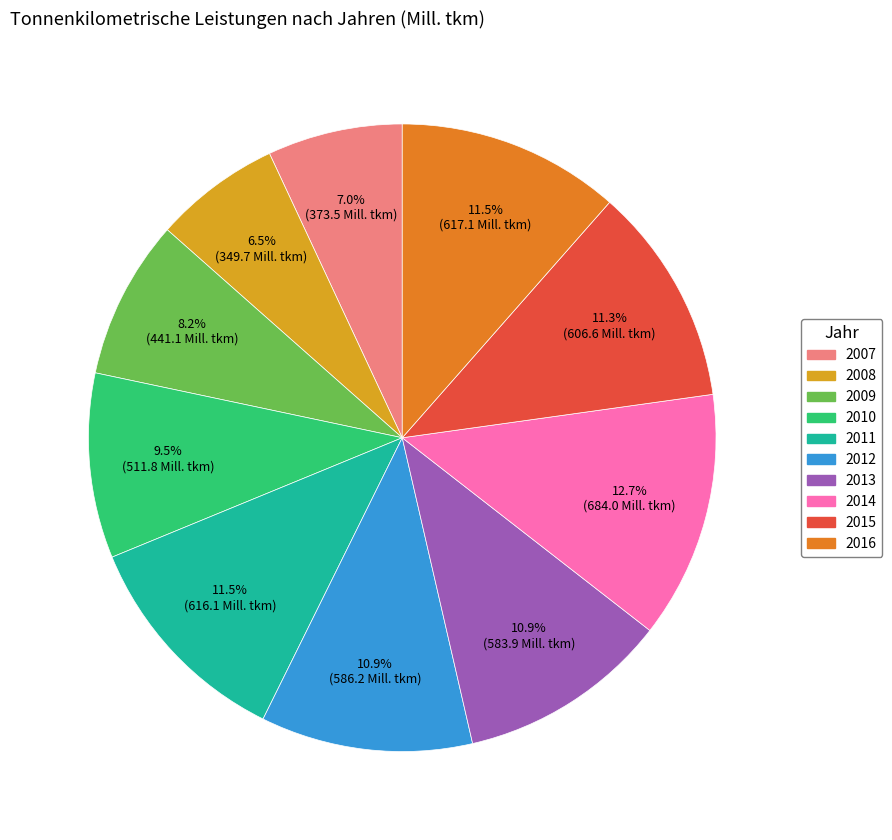

How many segments does this pie chart have?

10